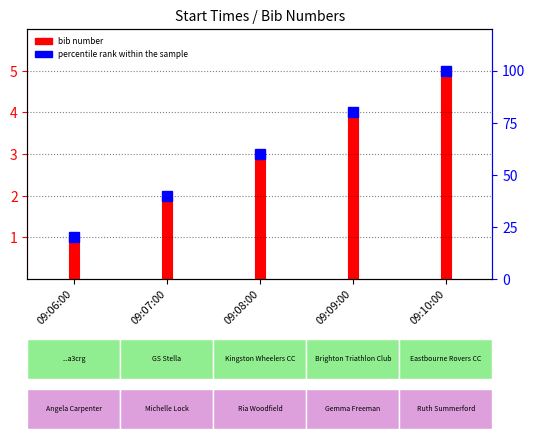

Reading right to left, extract all data points from this chart.

09:10:00=100	09:09:00=80	09:08:00=60	09:07:00=40	09:06:00=20